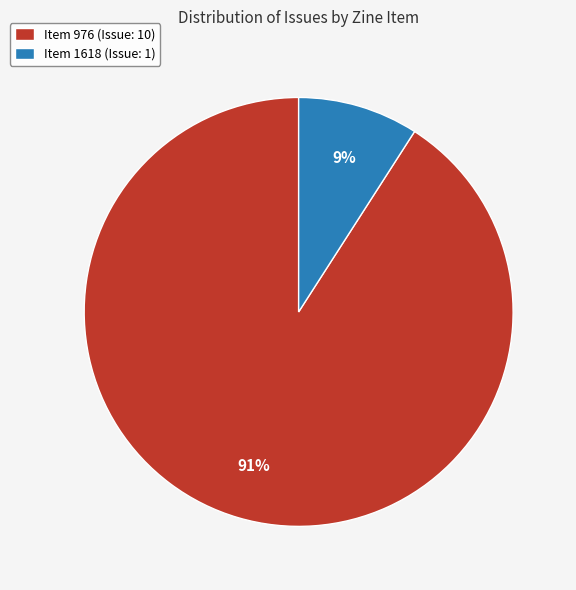

Between Item 1618 (Issue: 1) and Item 976 (Issue: 10), which is larger?

Item 976 (Issue: 10)